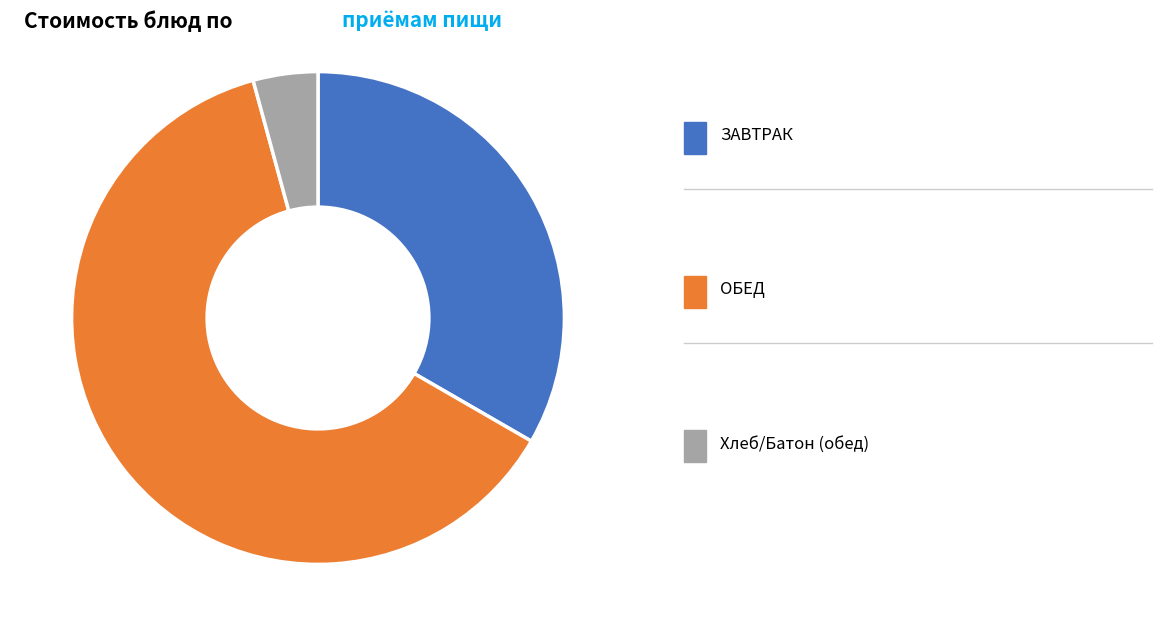

Does any single category account for the majority?

Yes